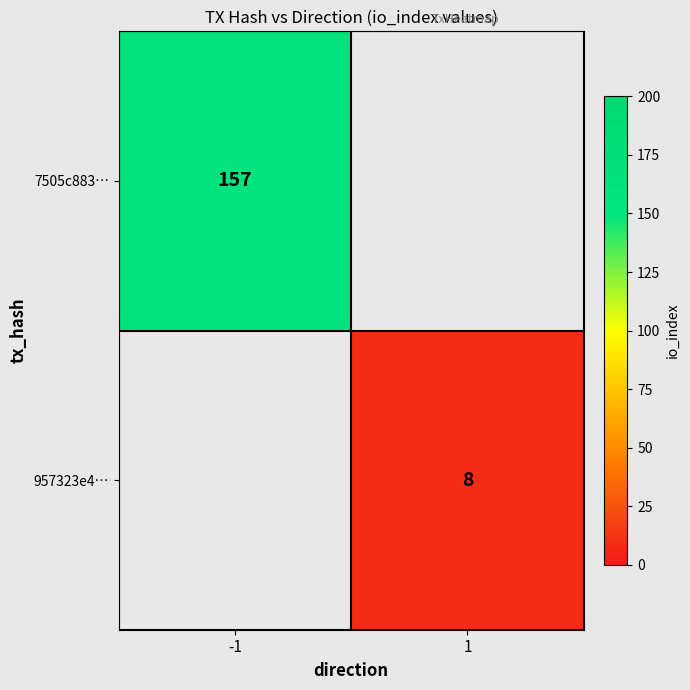

What is the smallest value displayed?

8.0